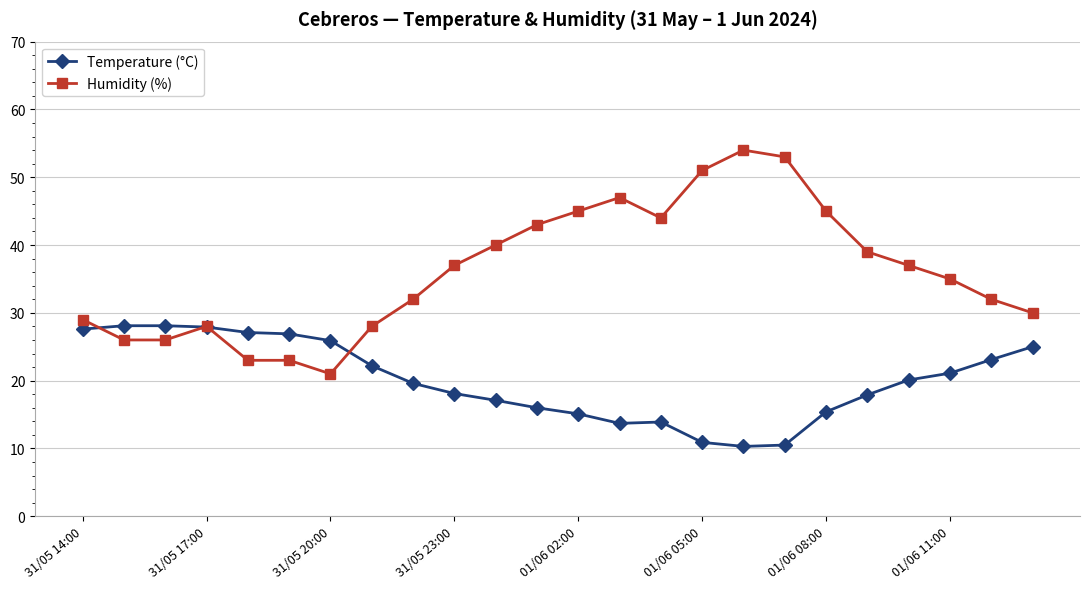

True or false: Temperature (°C) has more than 0 points higher than both neighbors.

True